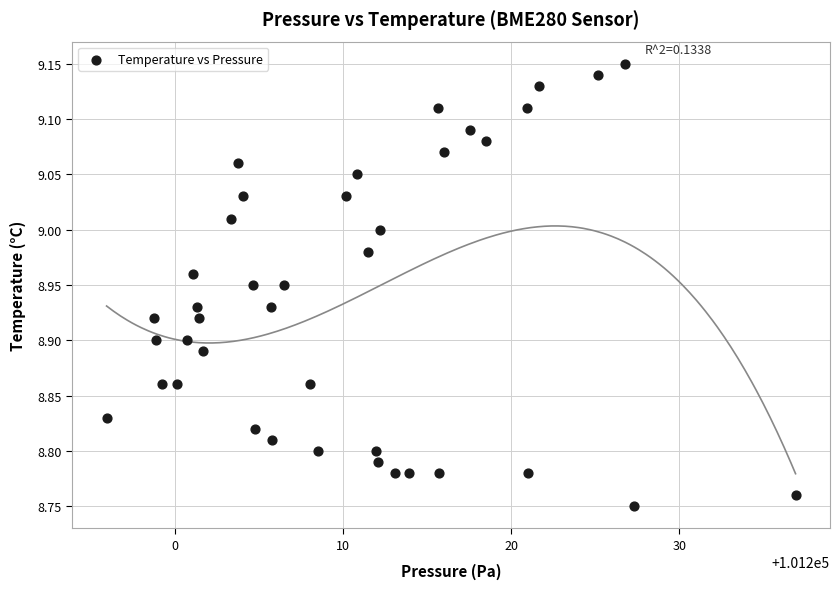

What is the range of Y values (max minus min)?

0.4